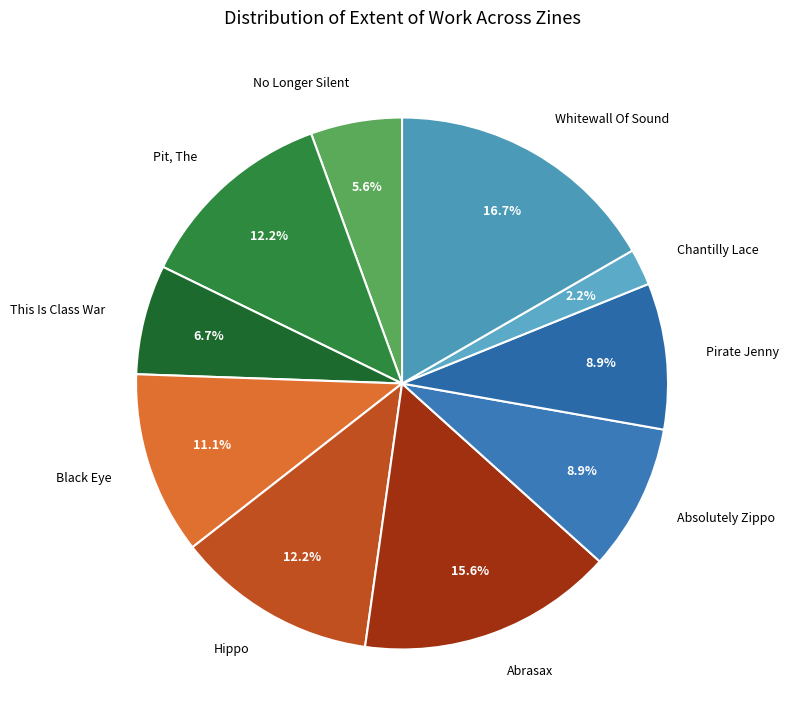

Does any single category account for the majority?

No